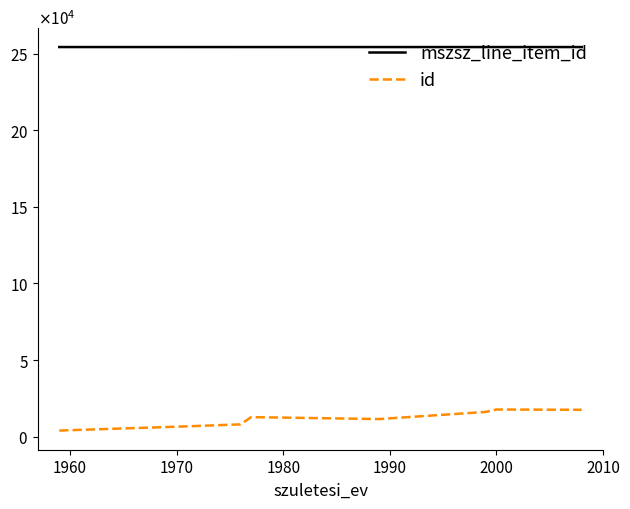

Is this an area chart (filled region under the line)?

No